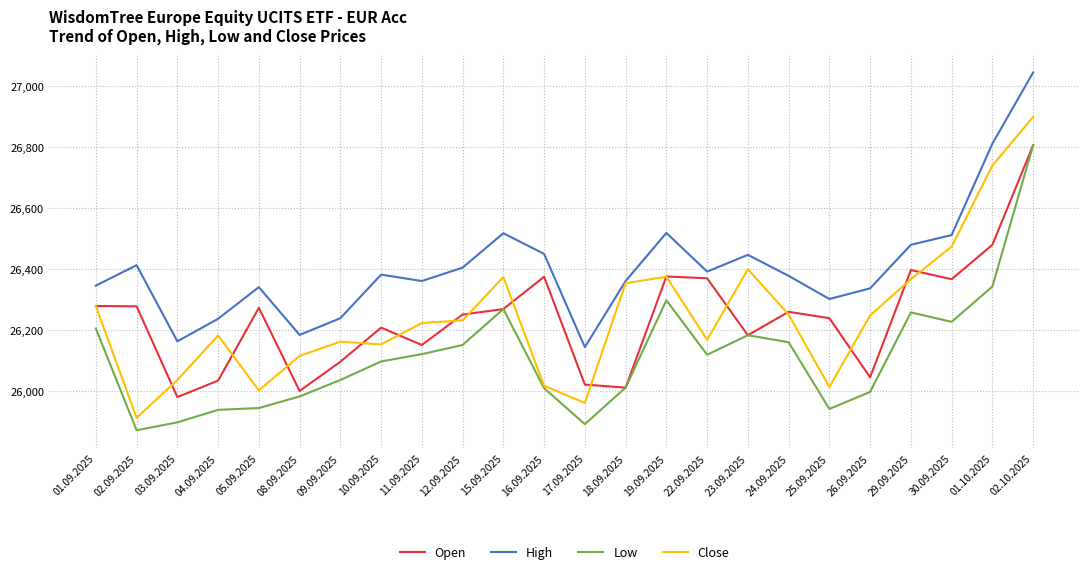

What is the average value of the Close series?

26246